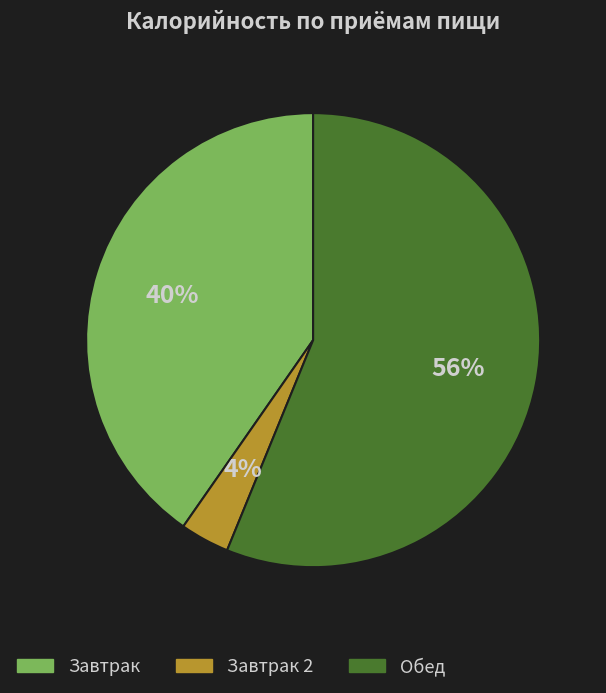

Does Завтрак account for over 50% of the chart?

No